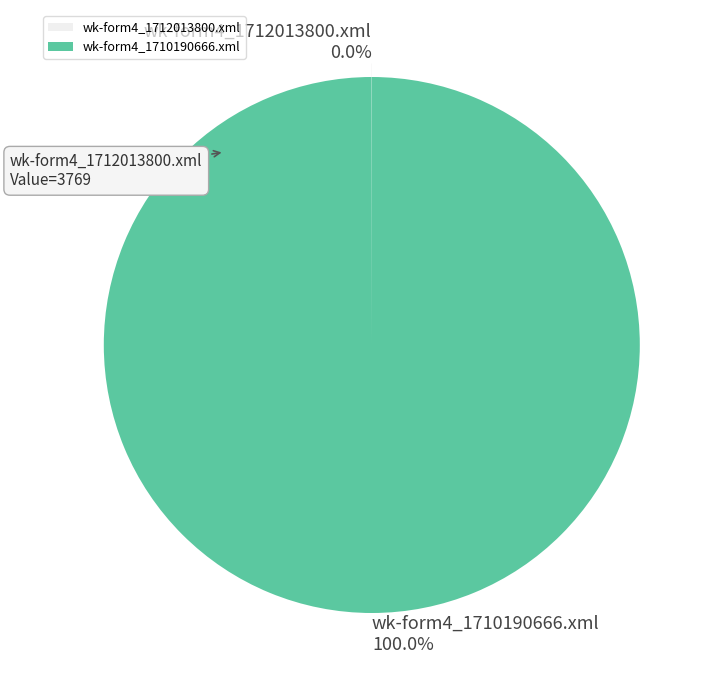

To the nearest percent, what portion does wk-form4_1710190666.xml represent?

100%